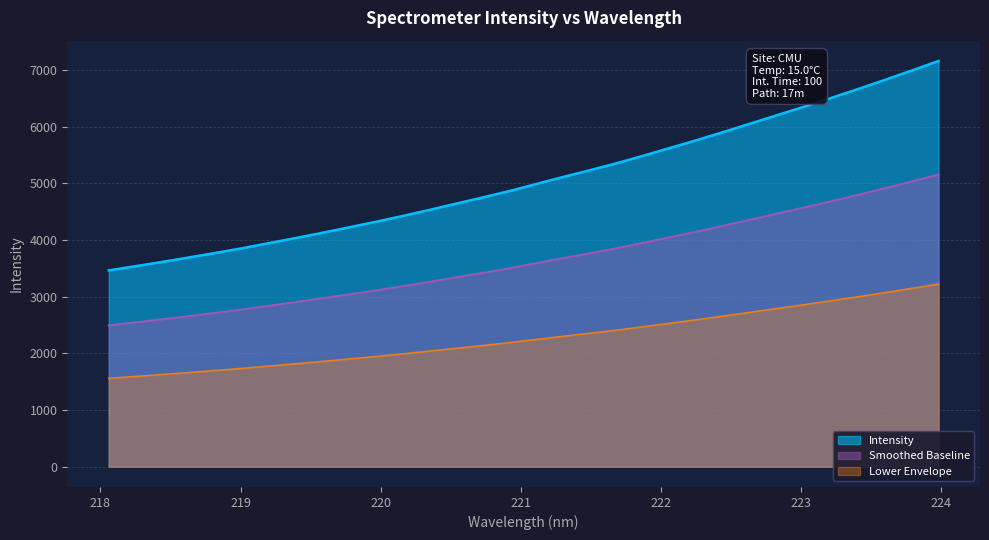

The chart shows a value of 6992.2 at 223.7895. True or false?

True